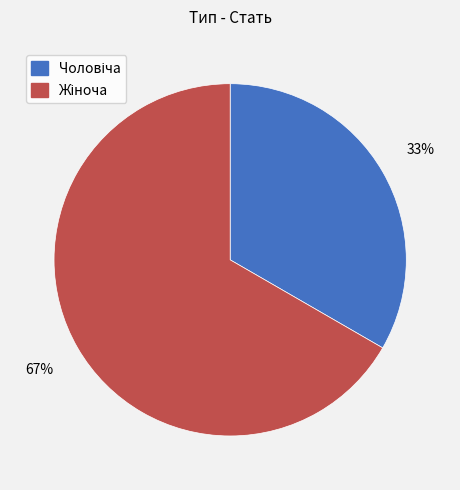

To the nearest percent, what is the average slice percentage?

50%